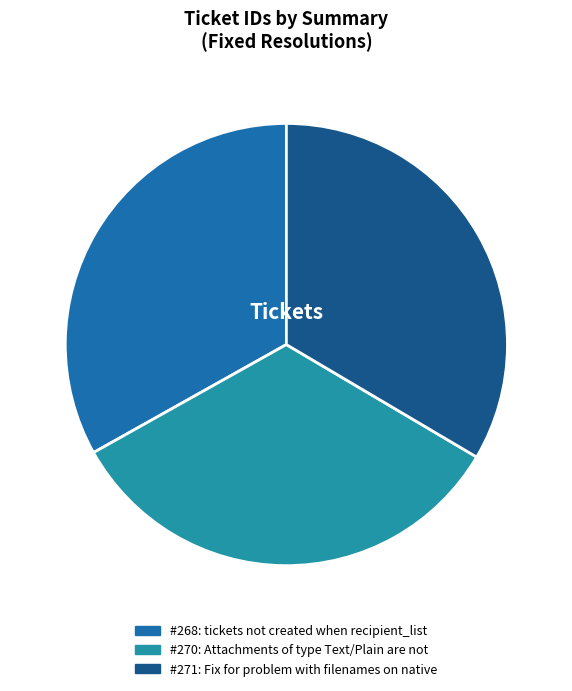

How many slices are in this pie chart?

3